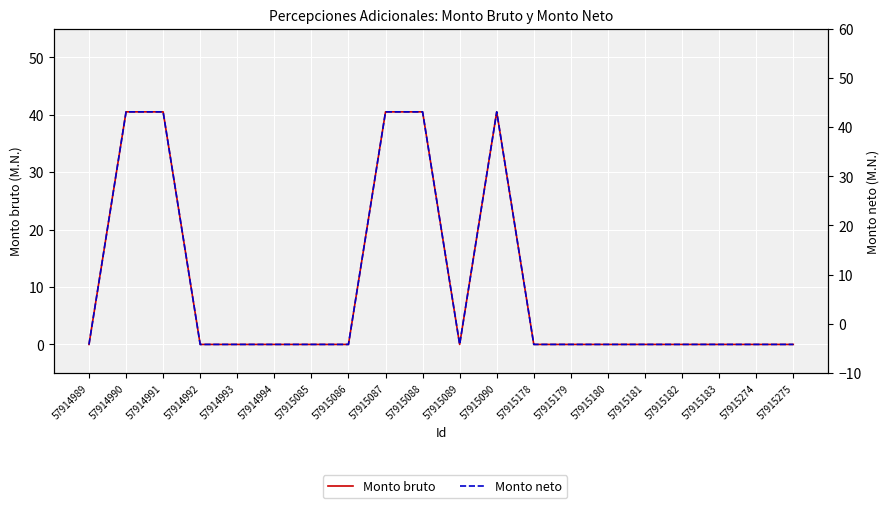

Which category has the highest value across all series?

57914990